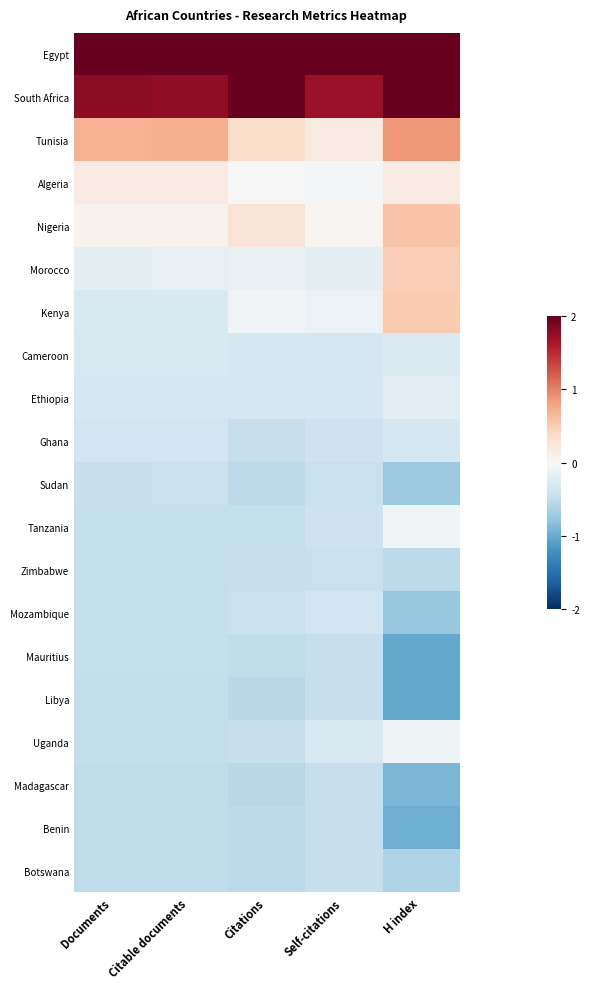

Which series has the largest range (max minus min)?

Egypt